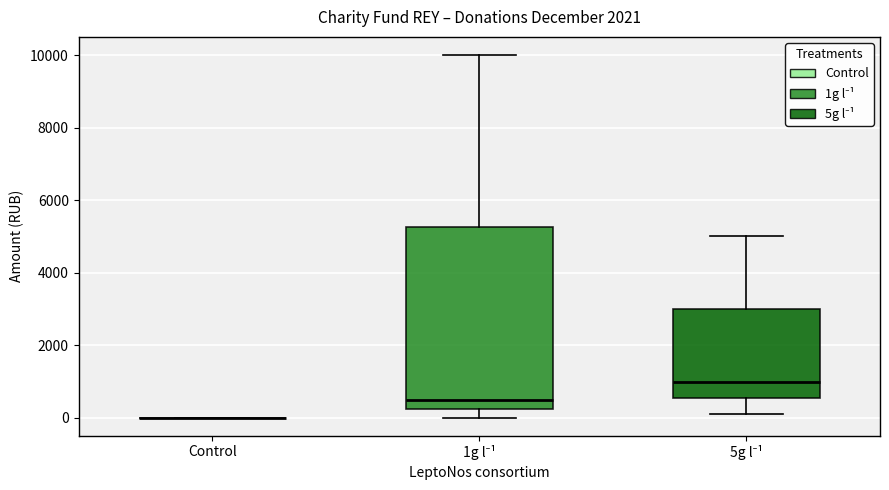

Reading left to right, transcribe this box plot: for each box, give where its median line is, the range the box spans, and where its two whiskers end, as read against the y-axis. The values are not printed on the chart, so give them approximately, as read against the axis.

Control: box collapsed to a line at 0, whiskers 0 to 0
1g l⁻¹: median 600, box 200 to 5200, whiskers 0 to 10000
5g l⁻¹: median 1000, box 600 to 3000, whiskers 200 to 5000